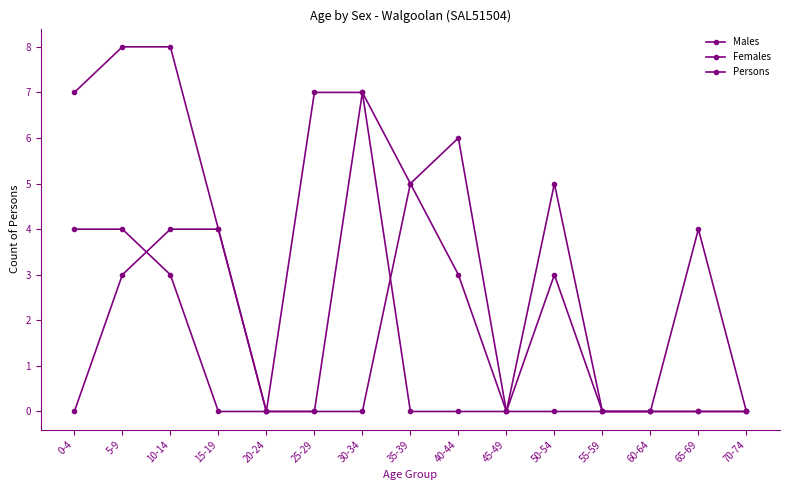

What is the label of the 15th point from the right?

0-4